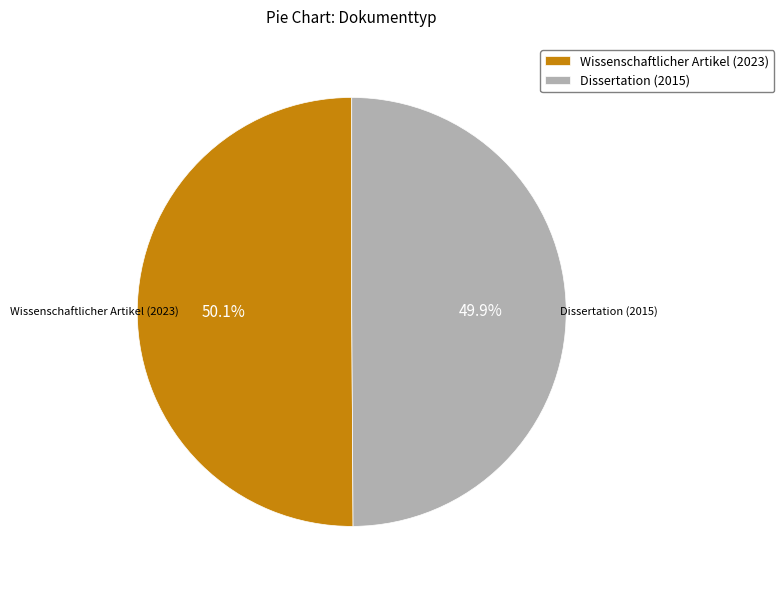

To the nearest percent, what portion does Wissenschaftlicher Artikel (2023) represent?

50%